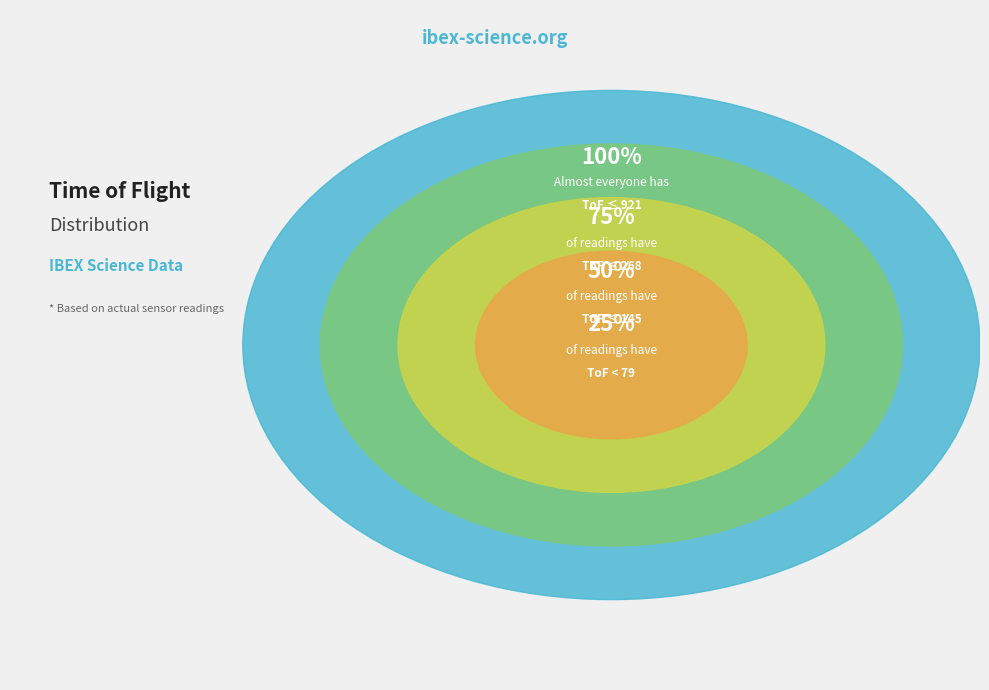

Is it true that 21 is 1% of the pie?

False